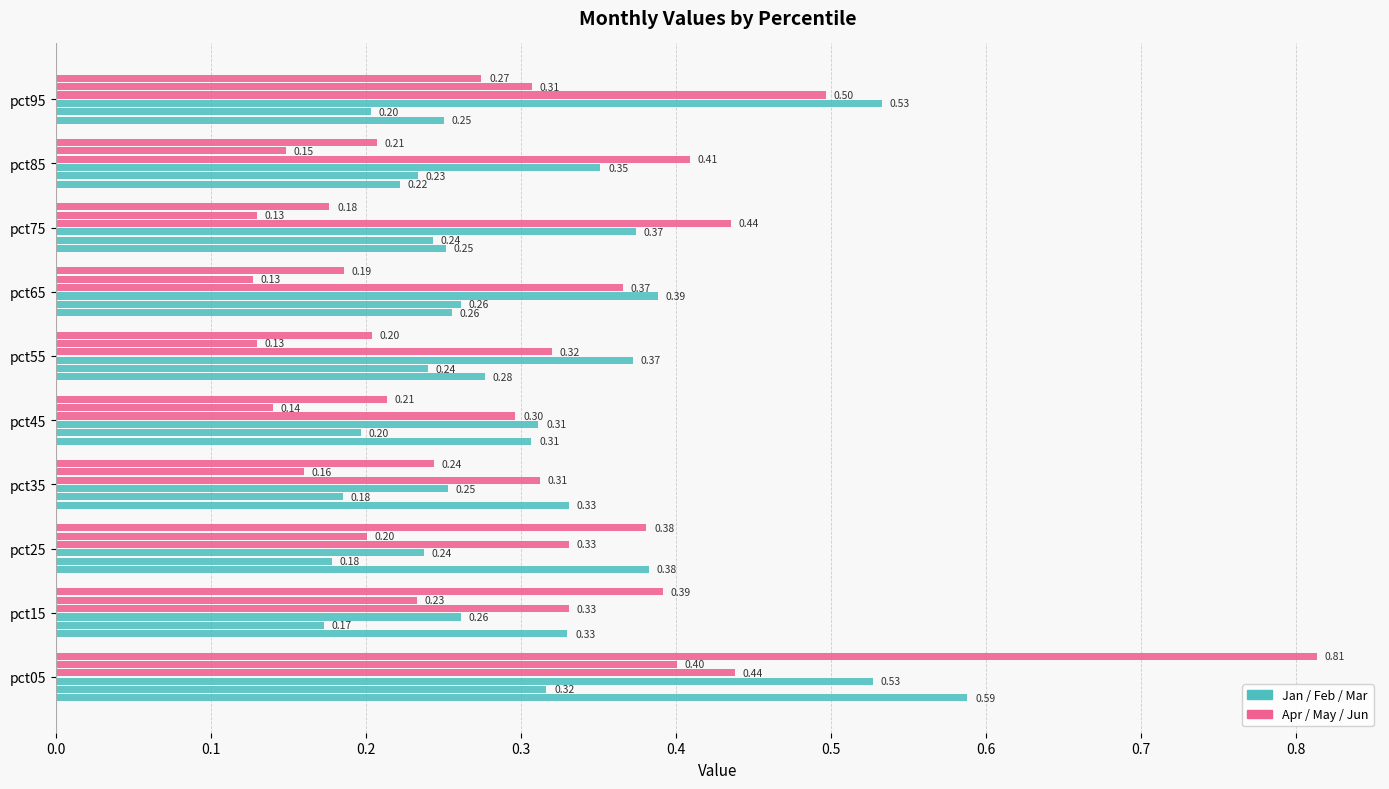

How many categories are shown in the chart?

10